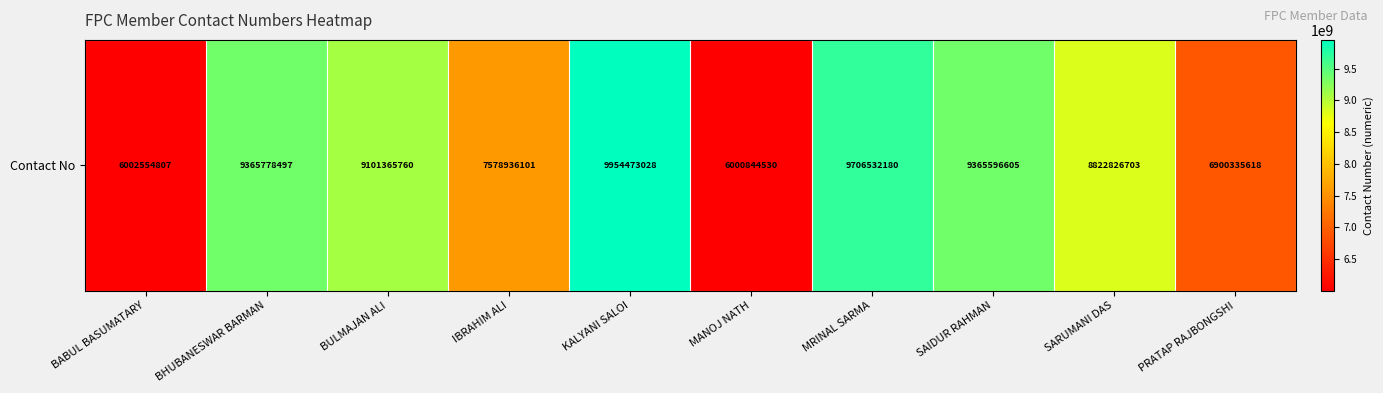

What is the difference between the second highest and minimum values?

3705687650